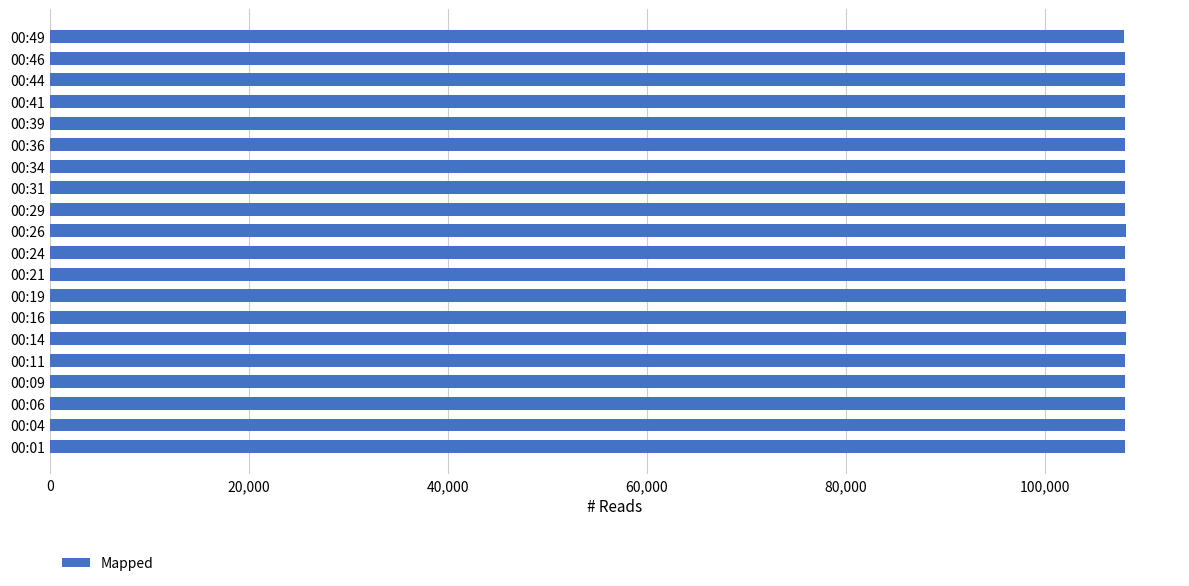

How many distinct data groups are displayed?

1